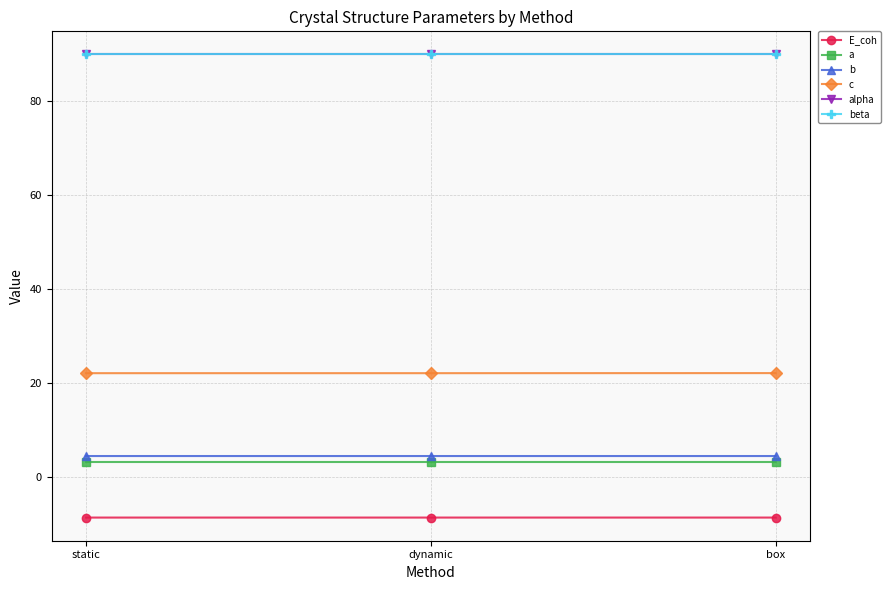

How many lines are shown in the chart?

6